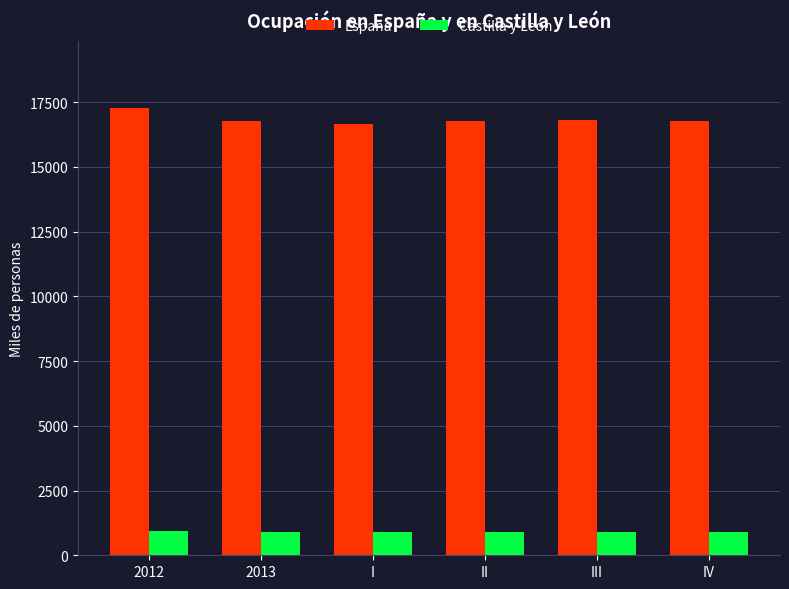

Where does the Castilla y León series first go above 906?

2012